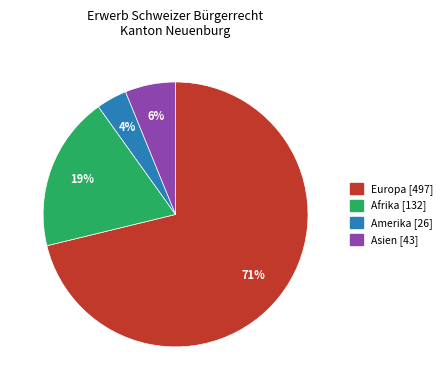

To the nearest percent, what is the difference between the largest and smallest slice percentages?

67%